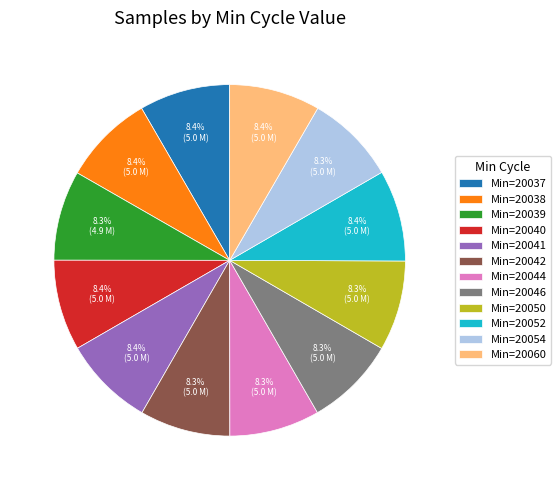

Is there a majority slice in this chart?

No